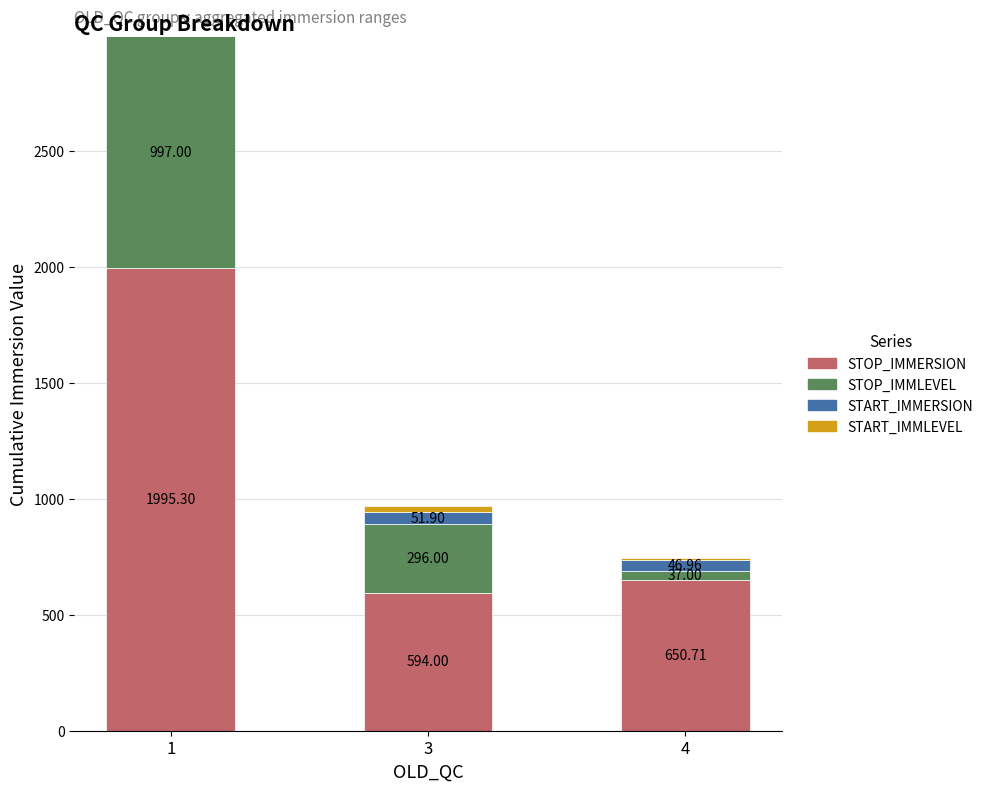

At which category is the sum across all series the highest?

1